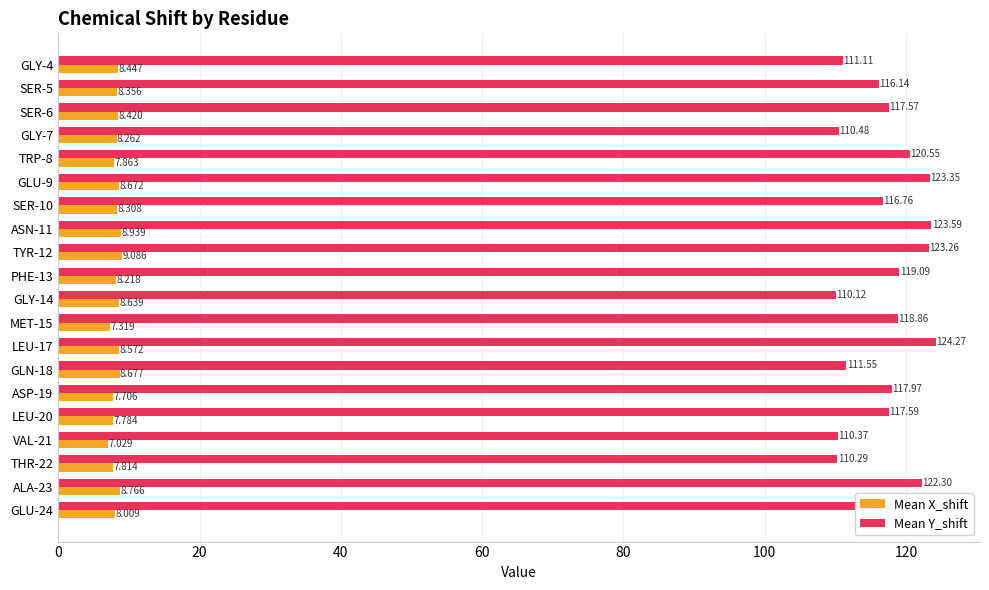

Between SER-5 and LEU-17, which series saw the biggest shift?

Mean Y_shift